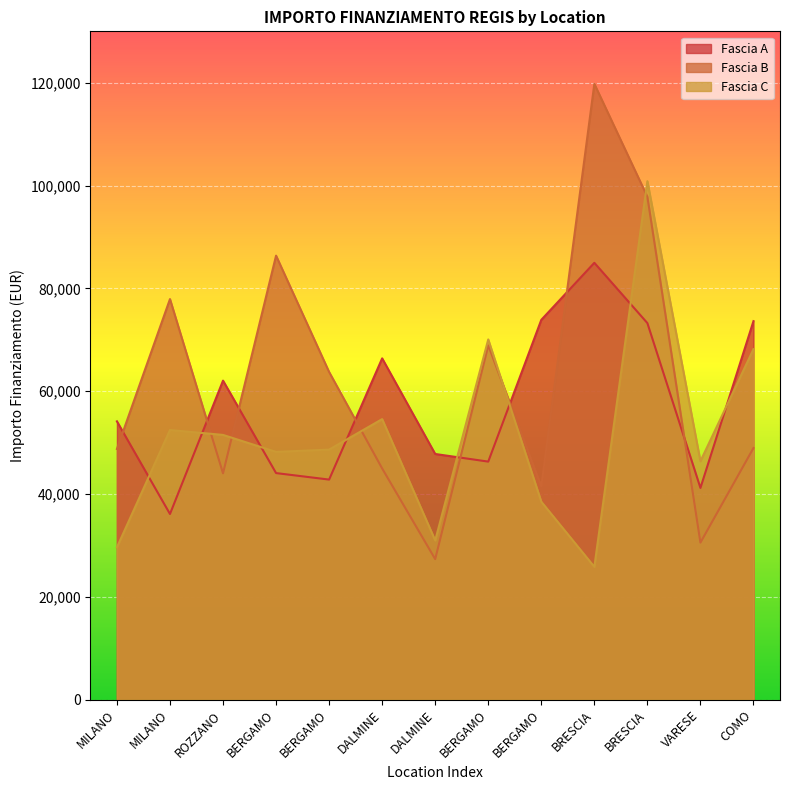

What is the label of the 11th point from the left?

BRESCIA